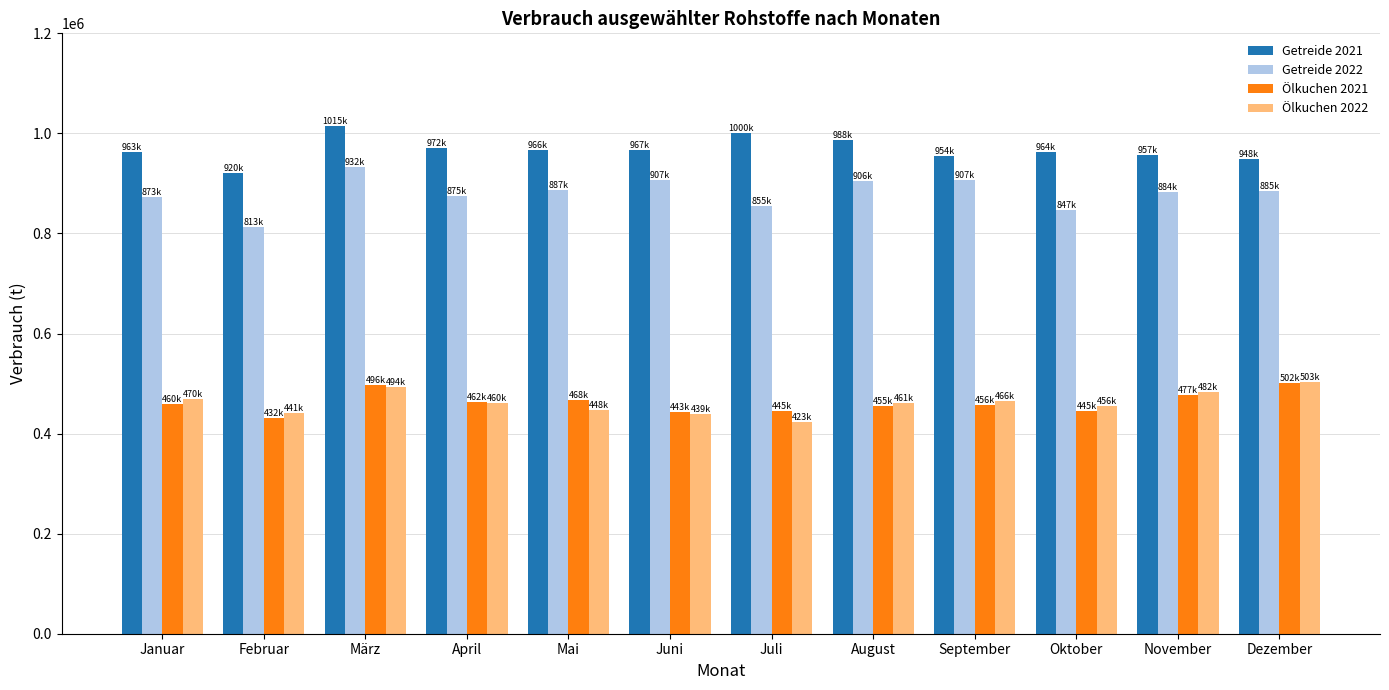

What is the smallest value displayed?

423081.2